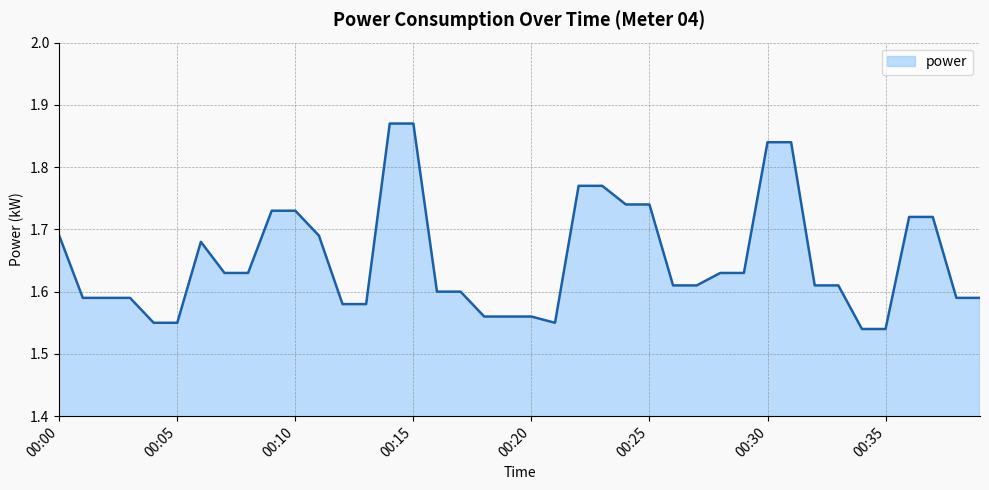

What is the difference between the maximum and minimum values?

0.3